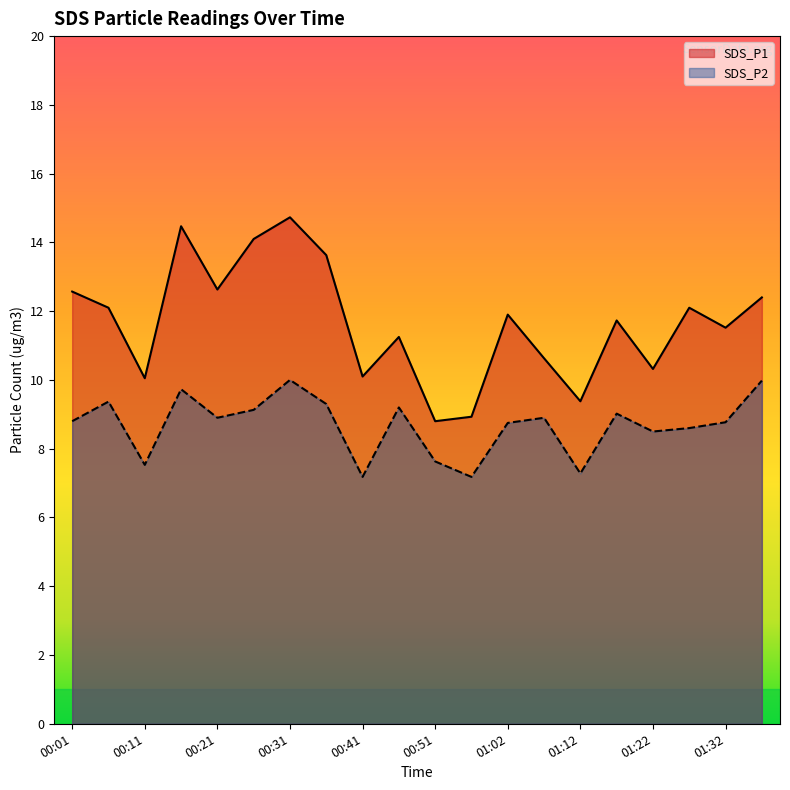

List the labels in order of SDS_P2 value, smallest first.

00:41, 00:56, 01:12, 00:11, 00:51, 01:22, 01:27, 01:02, 01:32, 00:01, 00:21, 01:07, 01:17, 00:26, 00:46, 00:36, 00:06, 00:16, 01:37, 00:31